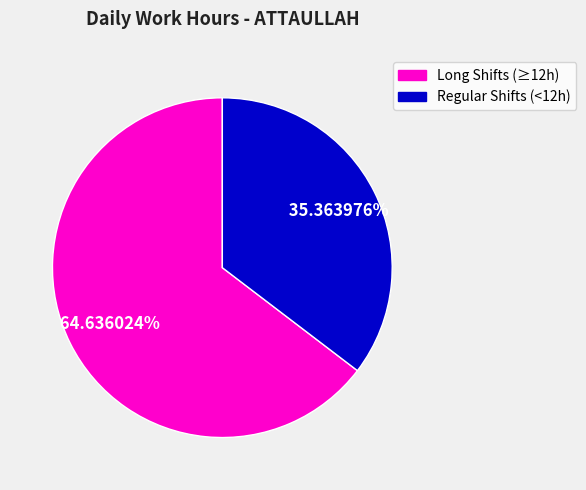

Is there any slice that represents more than half of the pie?

Yes